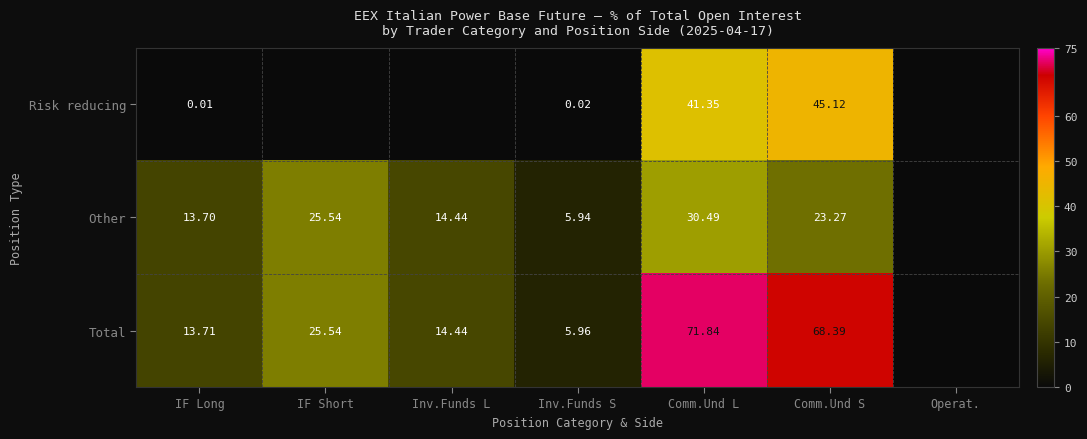

Between Inv.Funds S and Comm.Und L, which is larger?

Comm.Und L